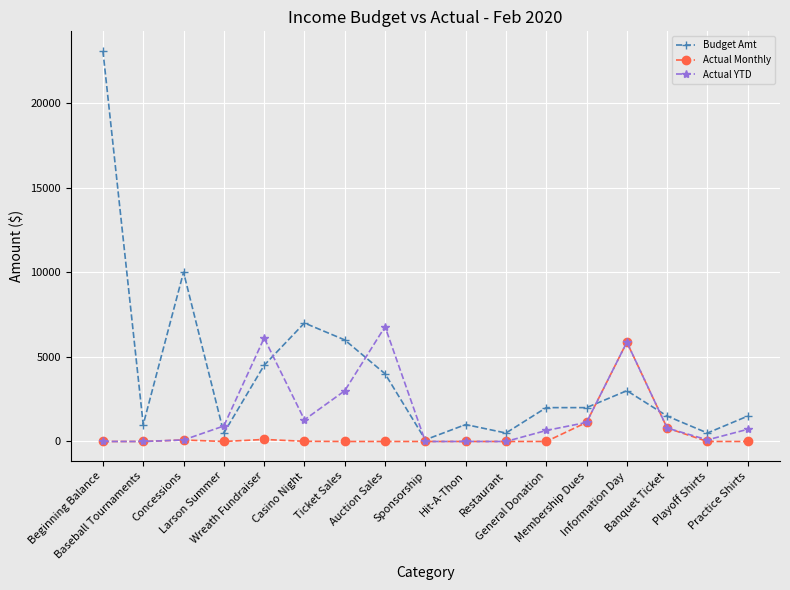

How many lines are shown in the chart?

3